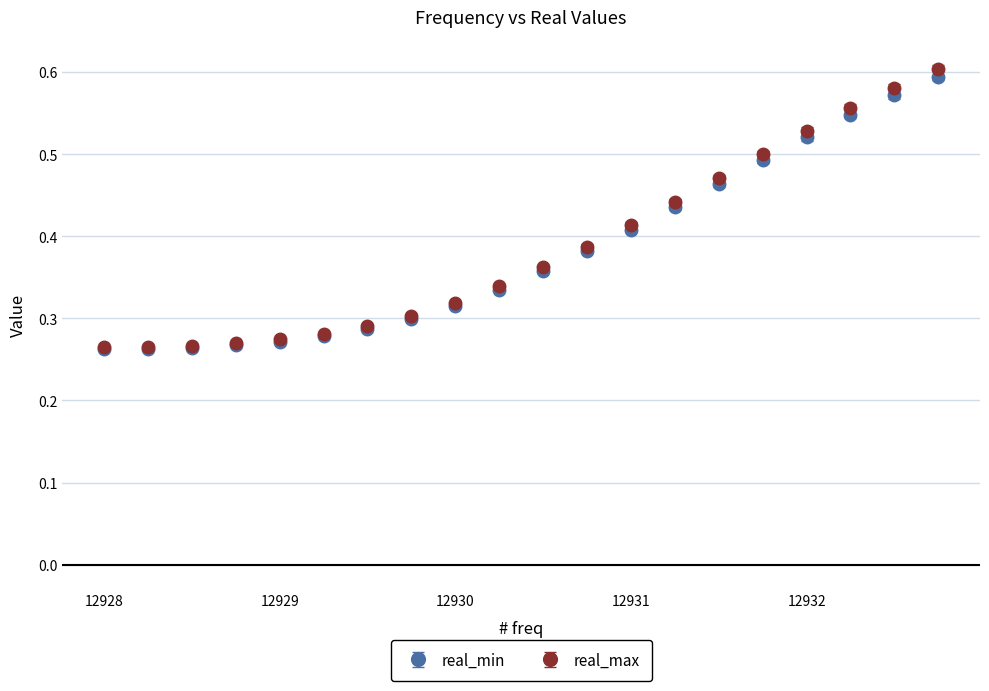

Which series has the largest range (max minus min)?

real_max